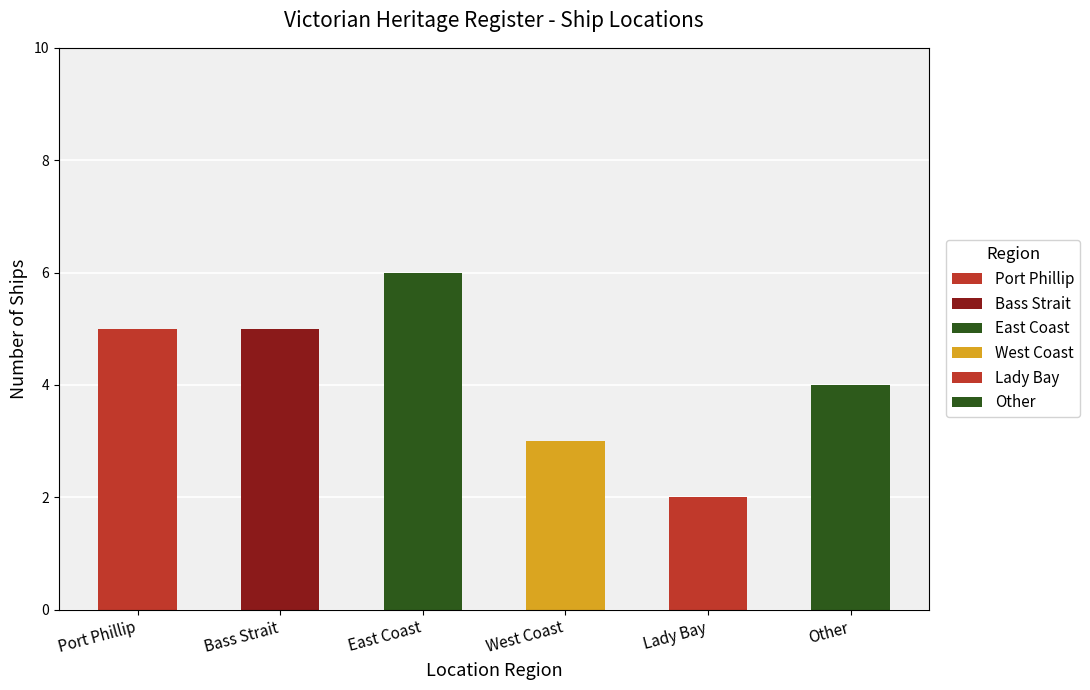

How many data points are less than 5?

3